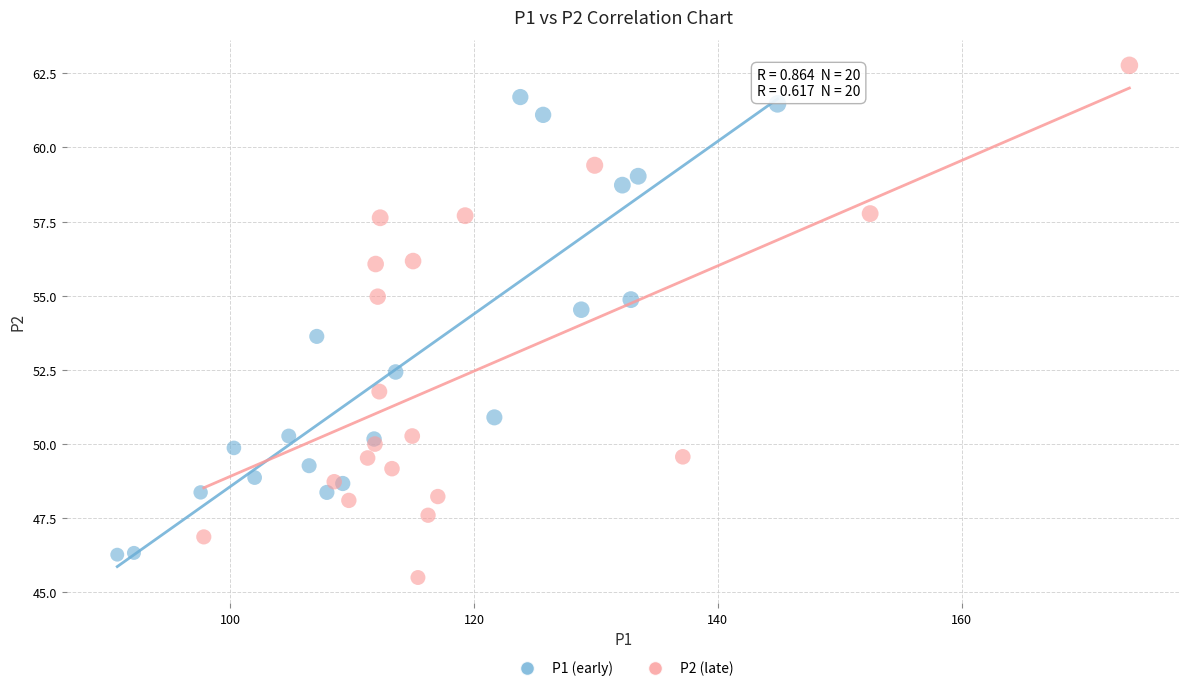

Which series contains the highest Y value?

P2 (late)